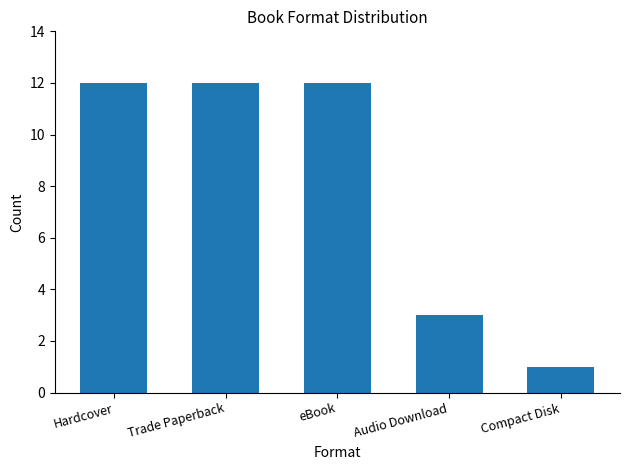

Reading right to left, extract all data points from this chart.

Compact Disk=1	Audio Download=3	eBook=12	Trade Paperback=12	Hardcover=12